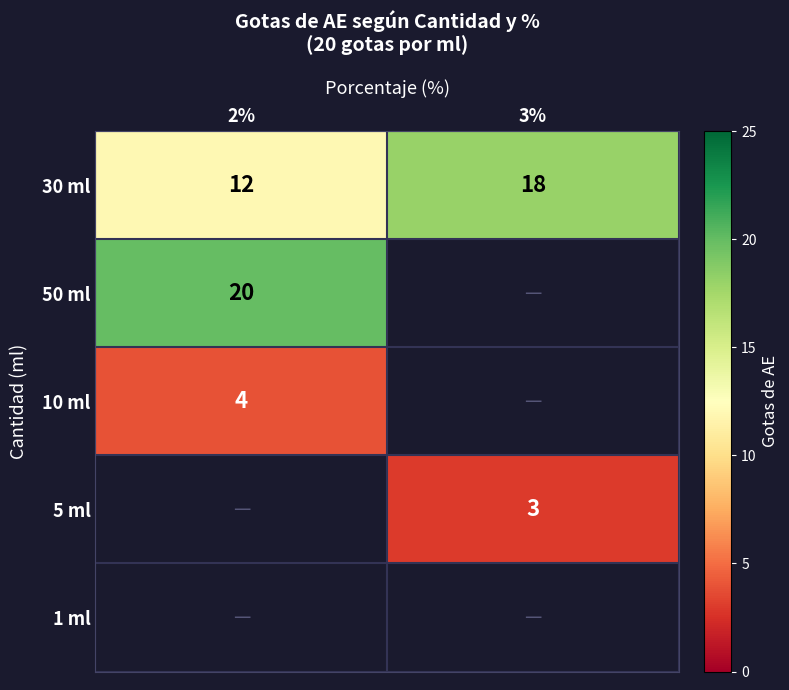

What is the spread (max minus min) of values at 2%?

16.0